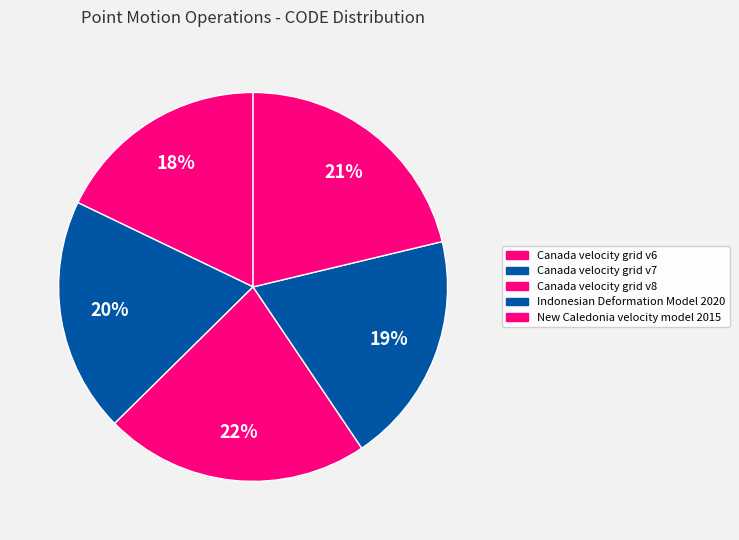

Which slice is the largest?

Canada velocity grid v8